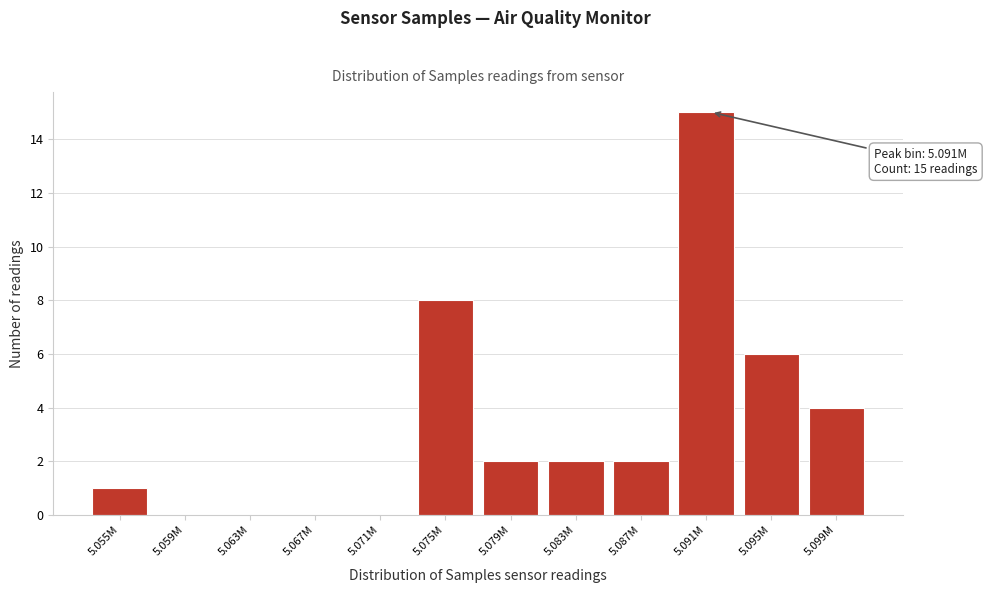

Reading left to right, what are all the values shown in this chart?

5.055M=1	5.059M=0	5.063M=0	5.067M=0	5.071M=0	5.075M=8	5.079M=2	5.083M=2	5.087M=2	5.091M=15	5.095M=6	5.099M=4